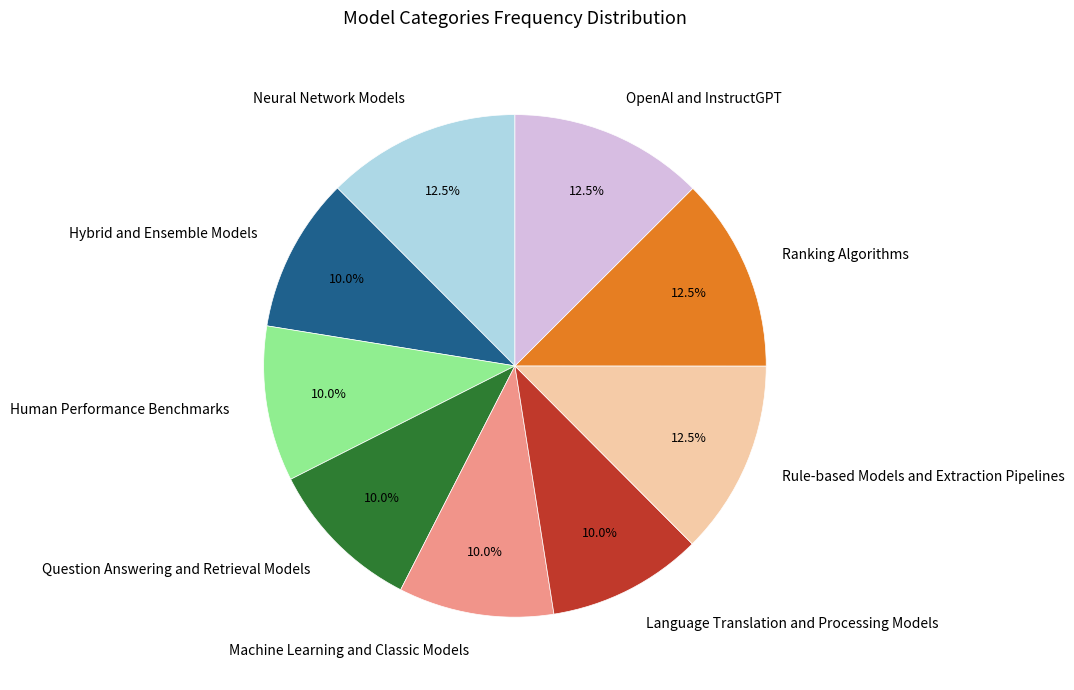

Does Neural Network Models account for over 50% of the chart?

No